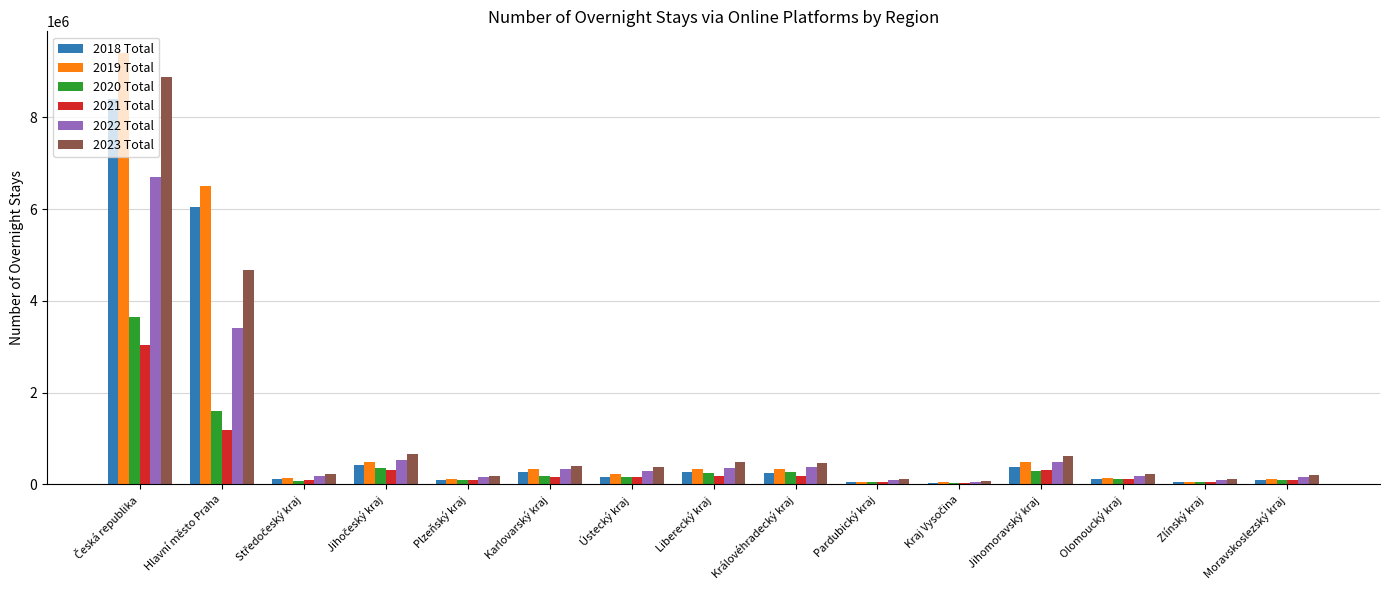

Is the value of 2018 Total at Karlovarský kraj greater than the value of 2021 Total at Pardubický kraj?

Yes